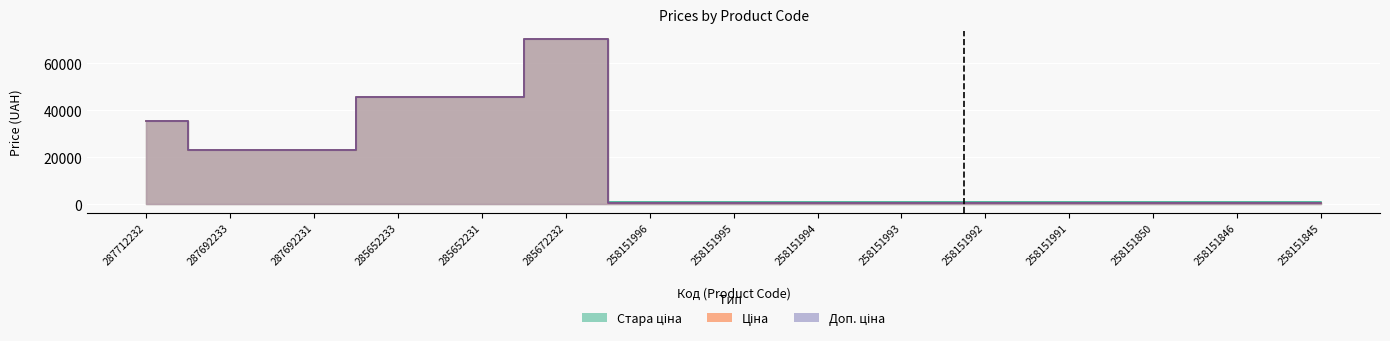

Reading left to right, list all the values displayed in this chart.

Ціна: 35295.1	23040.4	23040.4	45672.6	45672.6	70181.6	510.5	510.5	510.5	510.5	510.5	510.5	510.5	510.5	510.5
Стара ціна: 35295.1	23040.4	23040.4	45672.6	45672.6	70181.6	872.1	872.1	872.1	872.1	872.1	872.1	872.1	872.1	872.1
Доп. ціна: 35295.1	23040.4	23040.4	45672.6	45672.6	70181.6	566.0	566.0	566.0	566.0	566.0	566.0	566.0	566.0	566.0